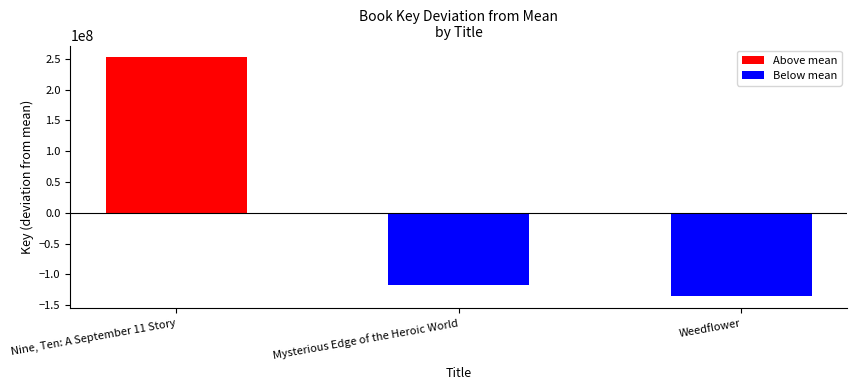

True or false: the data shows -135688409 at Weedflower.

True